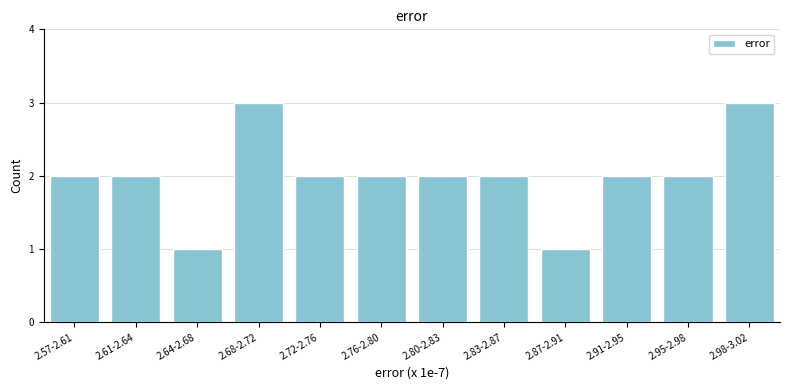

Reading left to right, extract all data points from this chart.

2.57-2.61=2	2.61-2.64=2	2.64-2.68=1	2.68-2.72=3	2.72-2.76=2	2.76-2.80=2	2.80-2.83=2	2.83-2.87=2	2.87-2.91=1	2.91-2.95=2	2.95-2.98=2	2.98-3.02=3